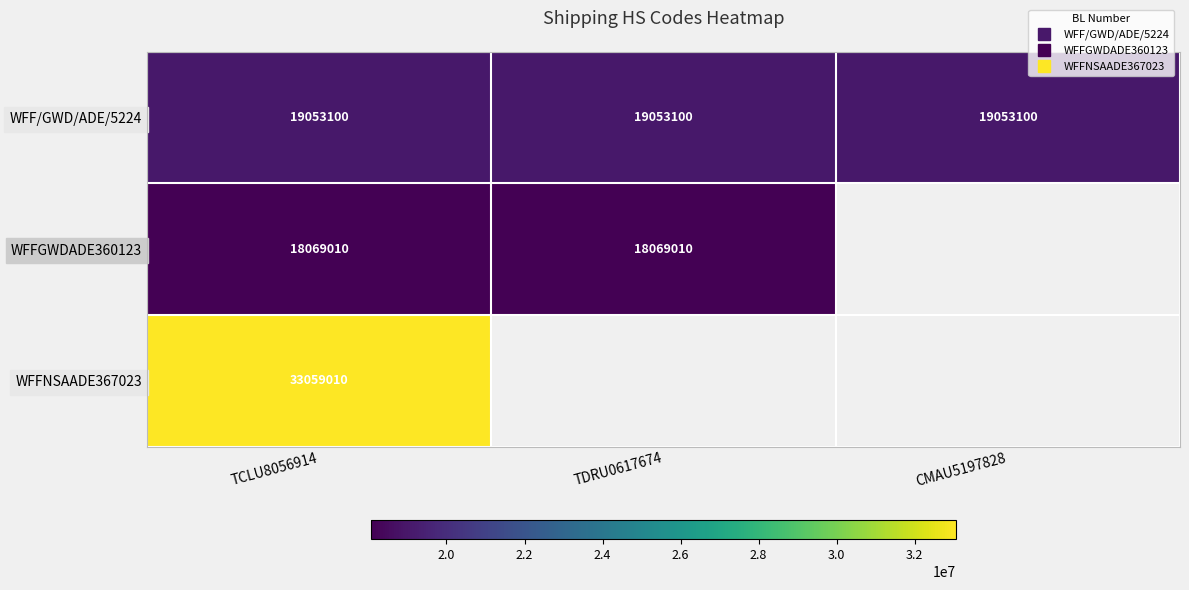

What is the average value of the WFF/GWD/ADE/5224 series?

19053100.0